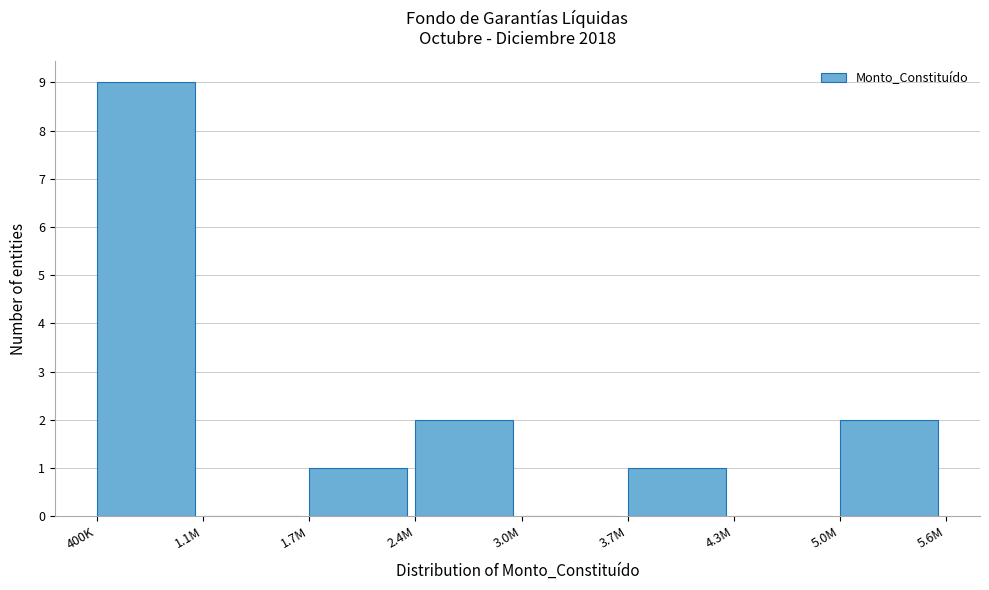

Reading left to right, list all the values displayed in this chart.

400K=9	1.1M=0	1.7M=1	2.4M=2	3.0M=0	3.7M=1	4.3M=0	5.0M=2